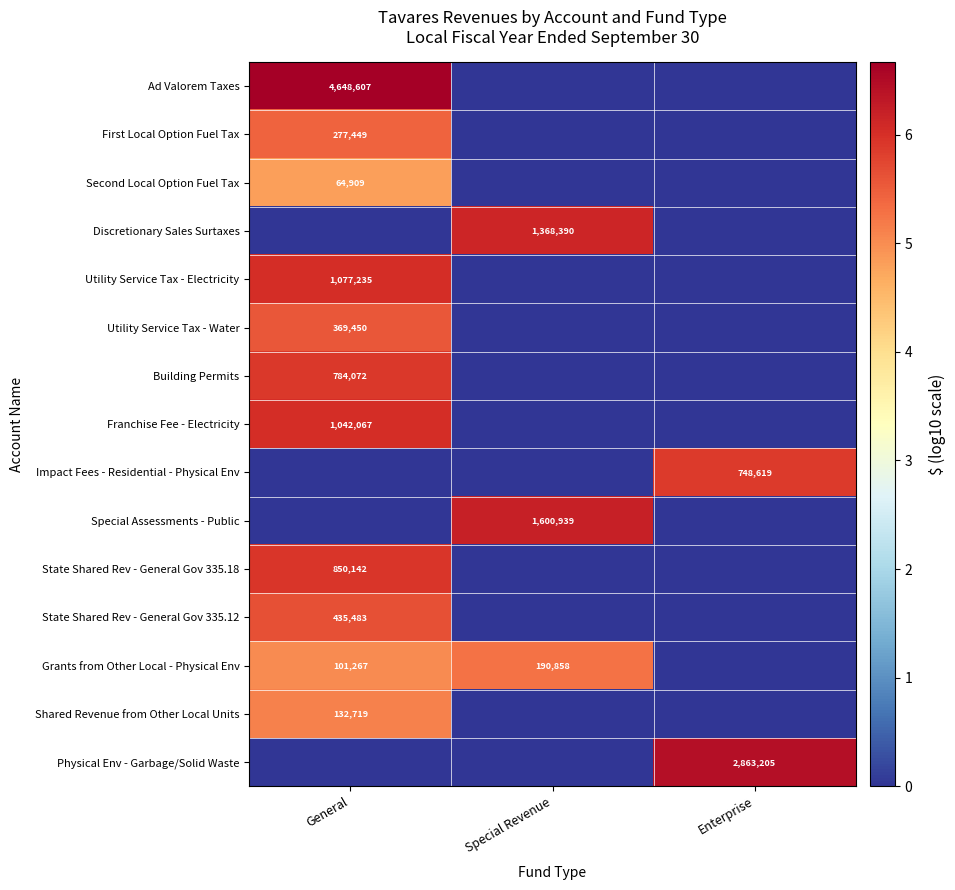

The value of Grants from Other Local - Physical Env at General is 69166. True or false?

False